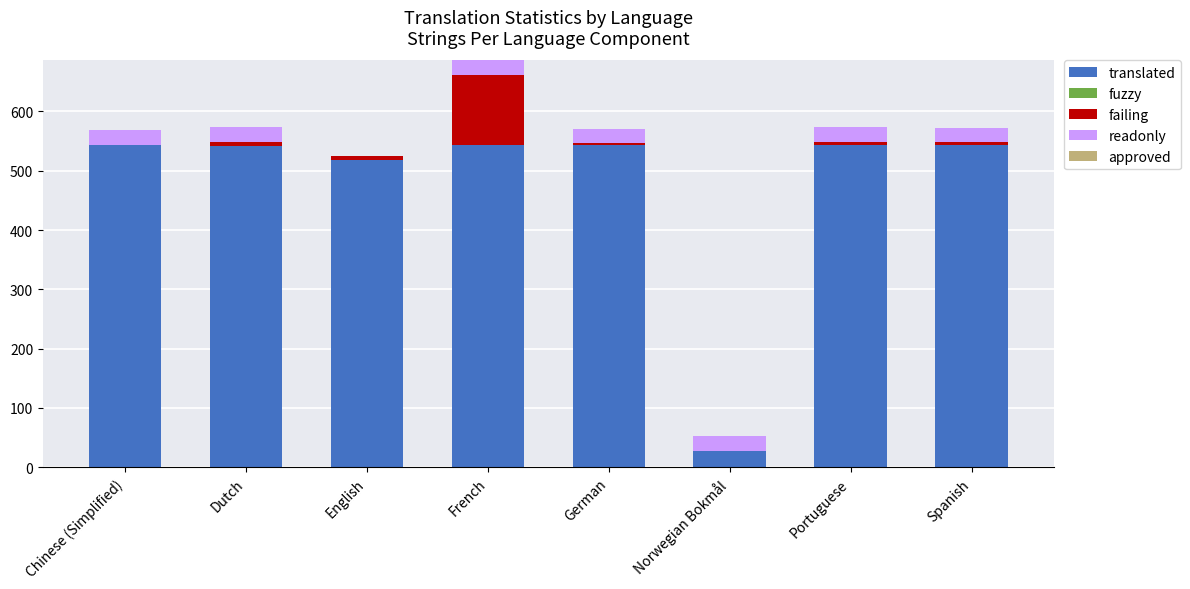

At which category is the sum across all series the highest?

French